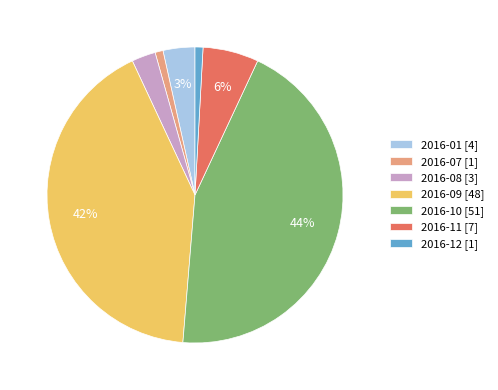

Is it true that 2016-10 [51] is 44% of the pie?

True